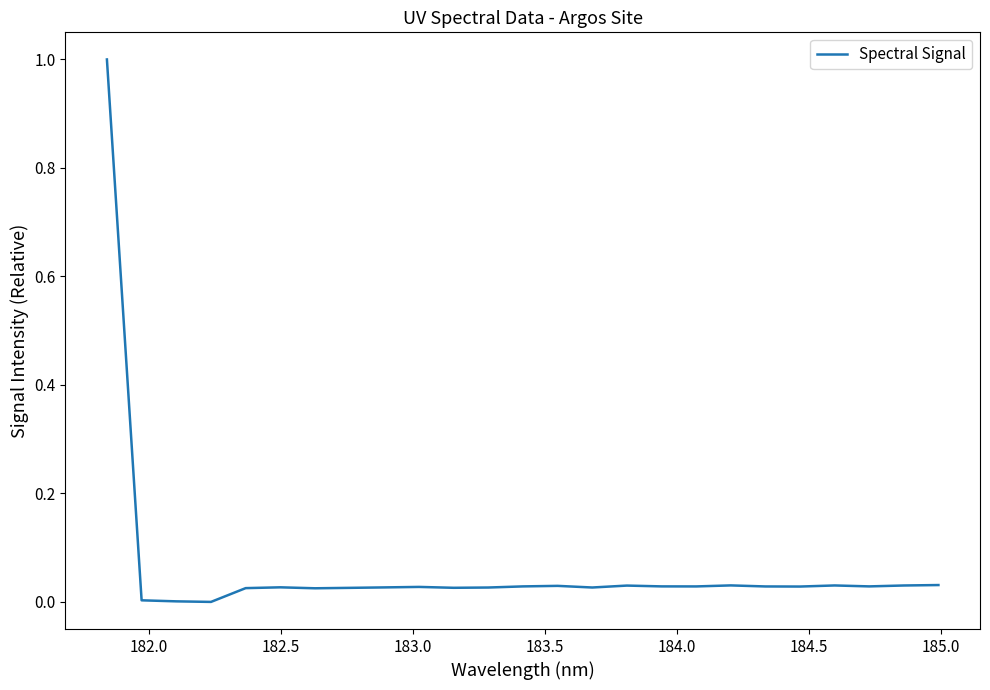

What is the greatest value displayed?

1.0